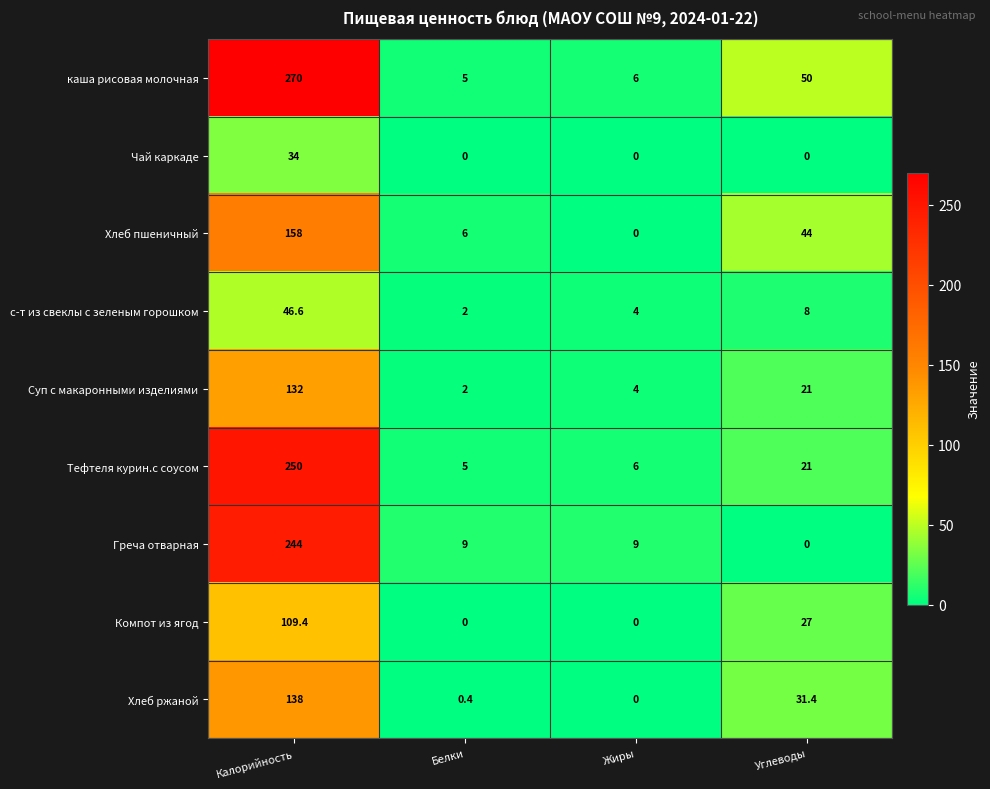

Which label corresponds to the largest value in the chart?

Калорийность